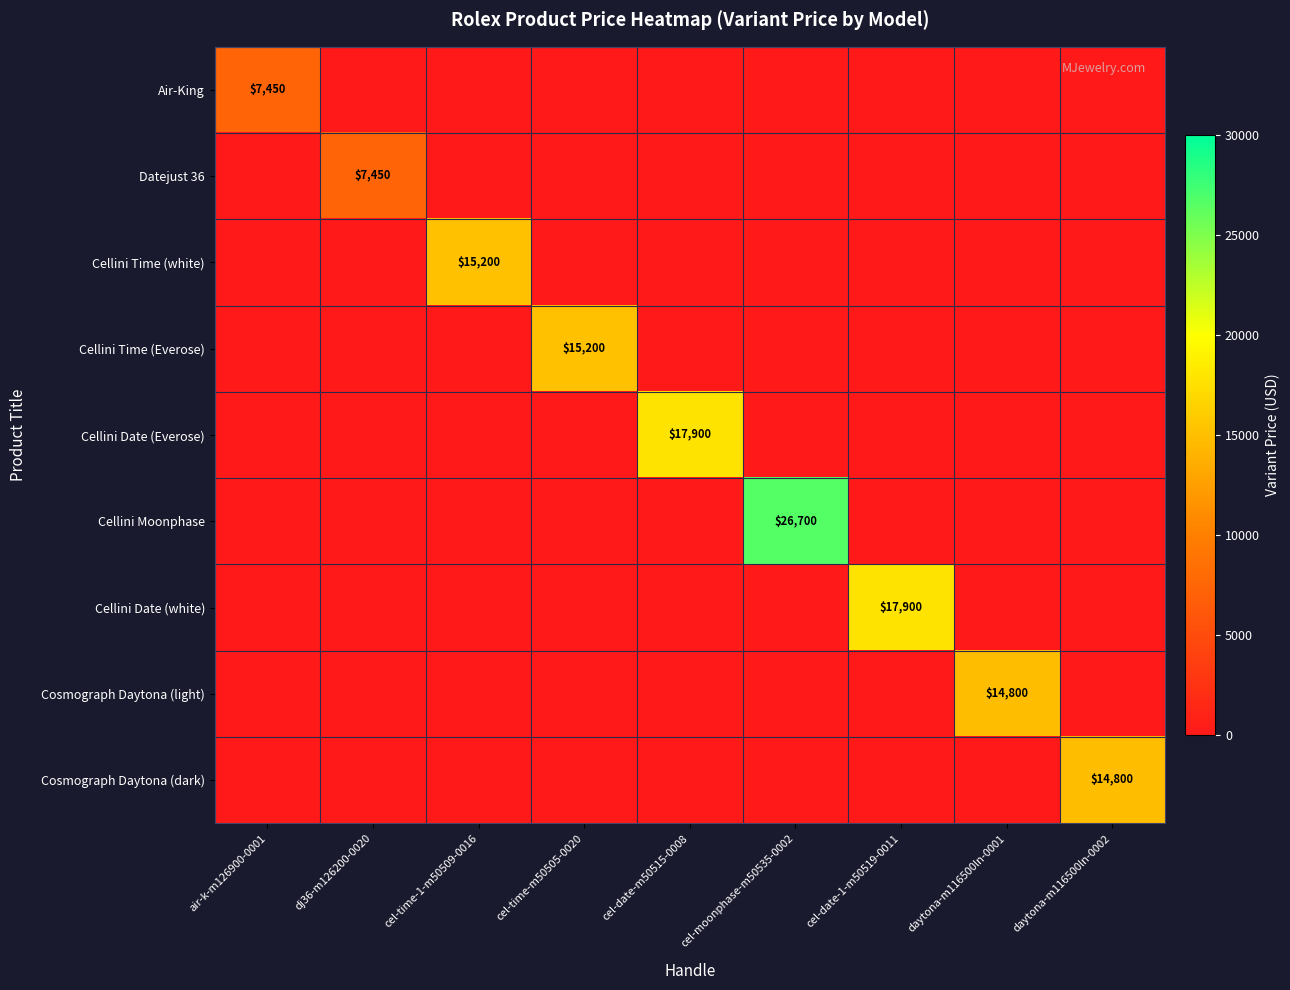

How many positive values does the Cellini Time (Everose) series have?

1